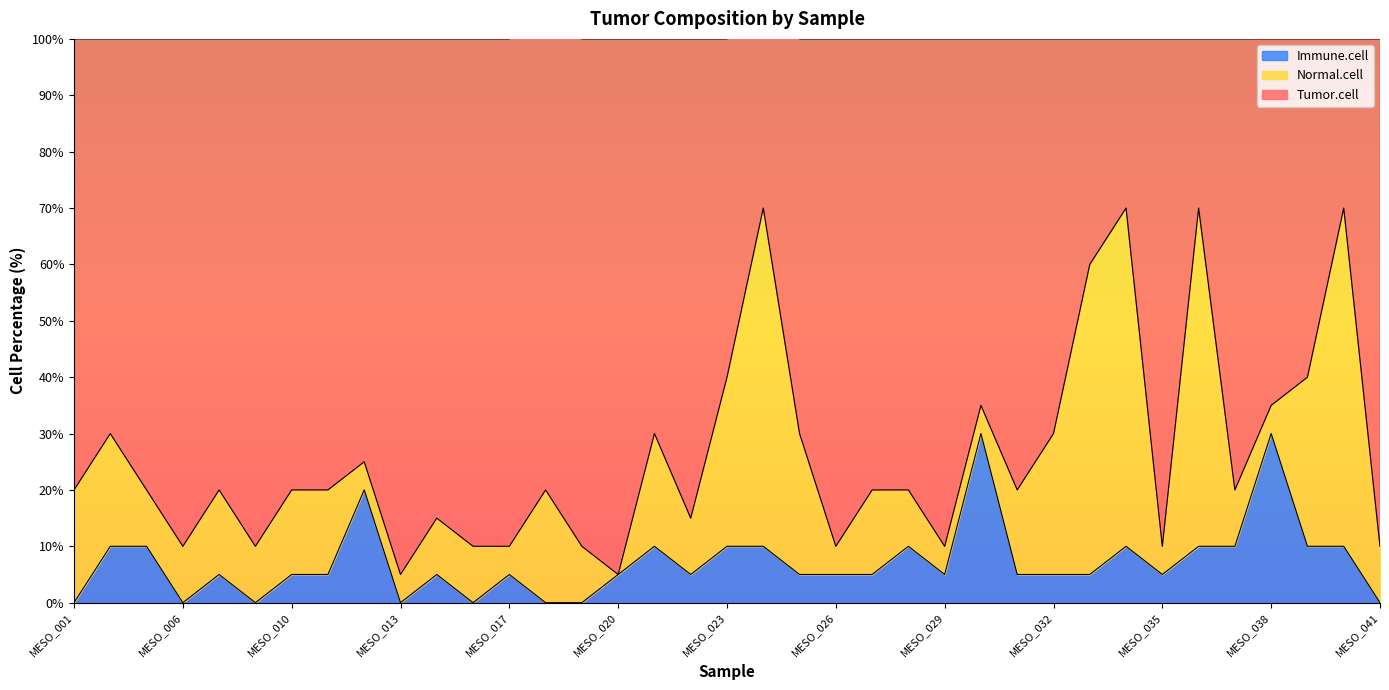

How many positive values does the Immune.cell series have?

29